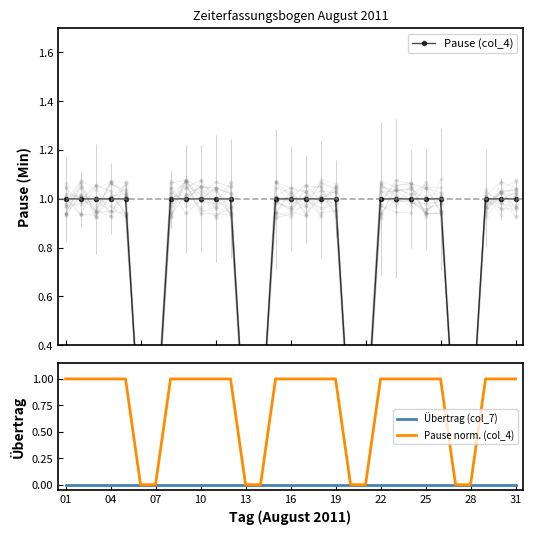

Is the value of Pause norm. (col_4) at 31 greater than the value of Pause (col_4) at 29?

No